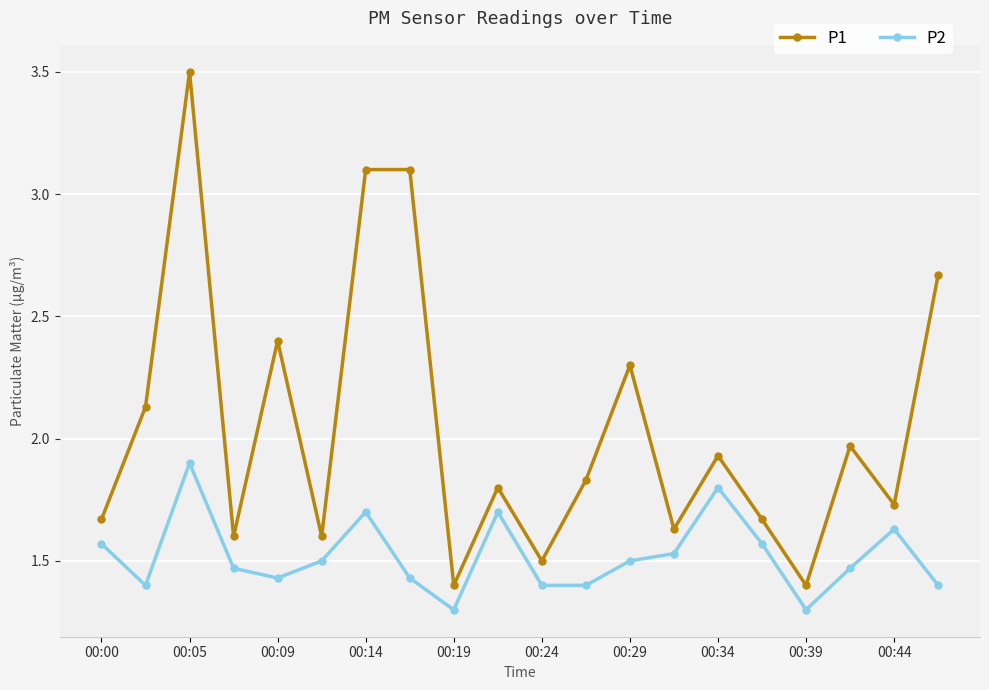

Which series has the largest range (max minus min)?

P1